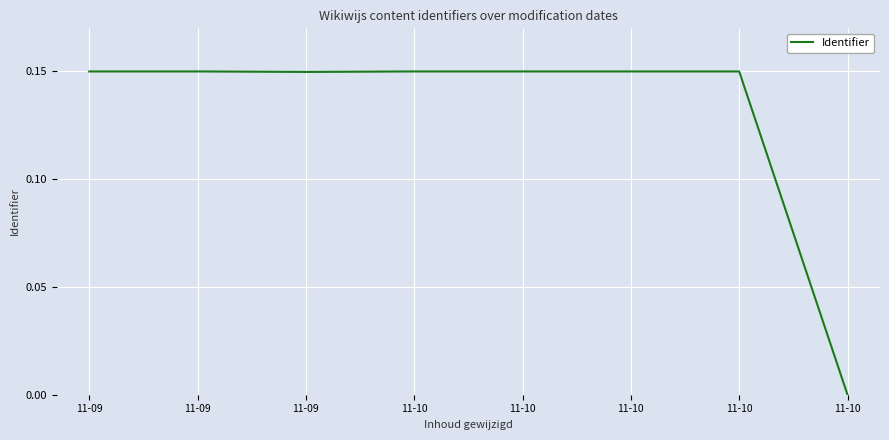

Reading left to right, list all the values displayed in this chart.

11-09=0.1	11-09=0.1	11-09=0.1	11-10=0.1	11-10=0.1	11-10=0.1	11-10=0.1	11-10=0.0